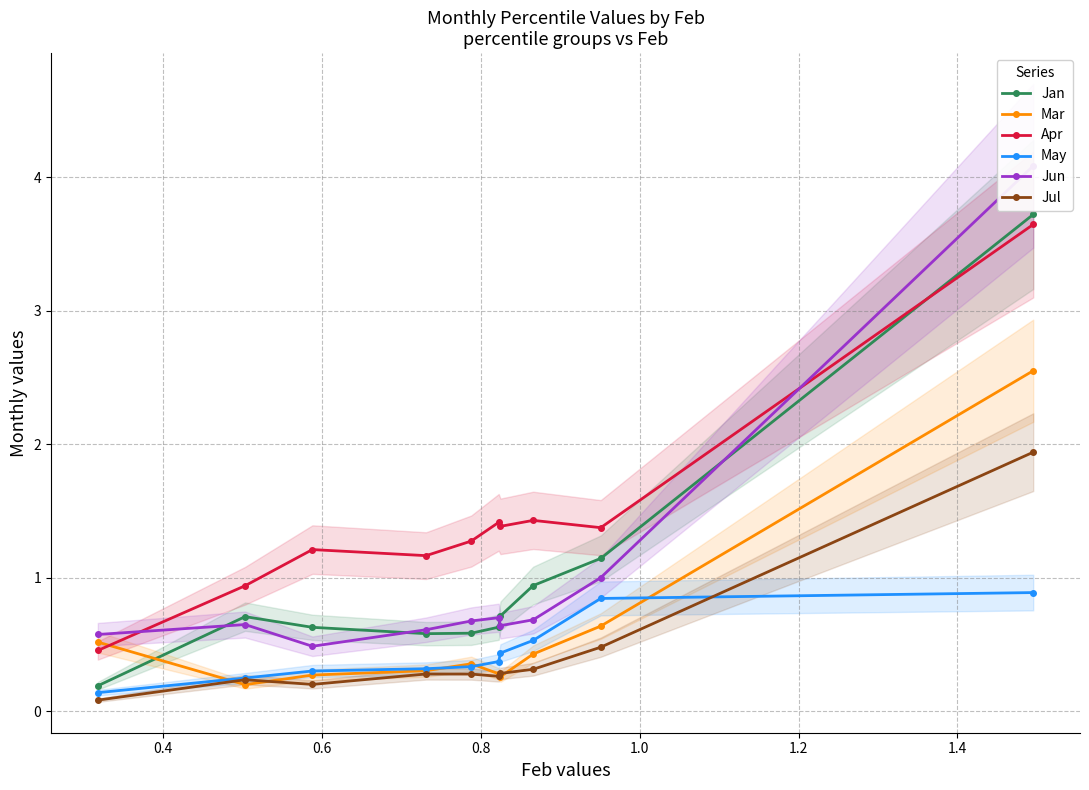

What is the highest value of the Apr series?

3.6